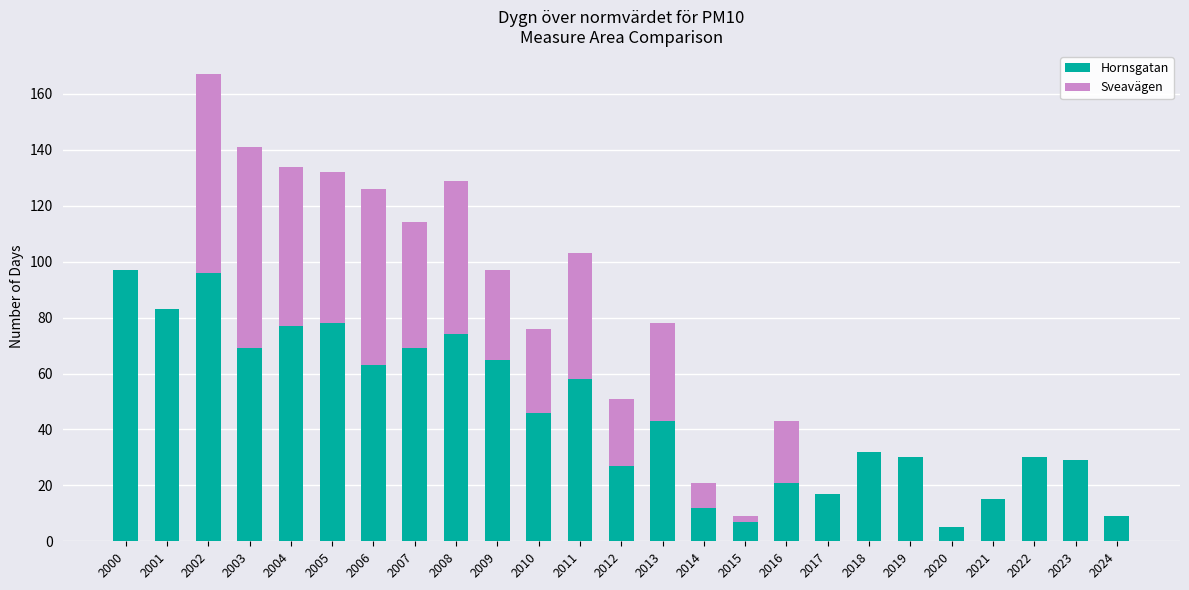

What are all the series names shown in the legend?

Hornsgatan, Sveavägen